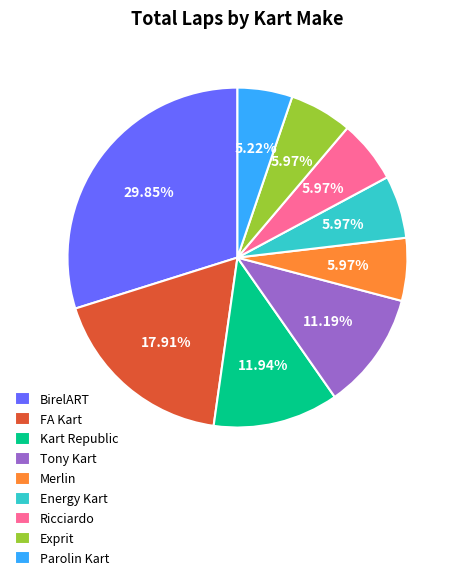

Do FA Kart and Merlin together represent more than half of the pie?

No